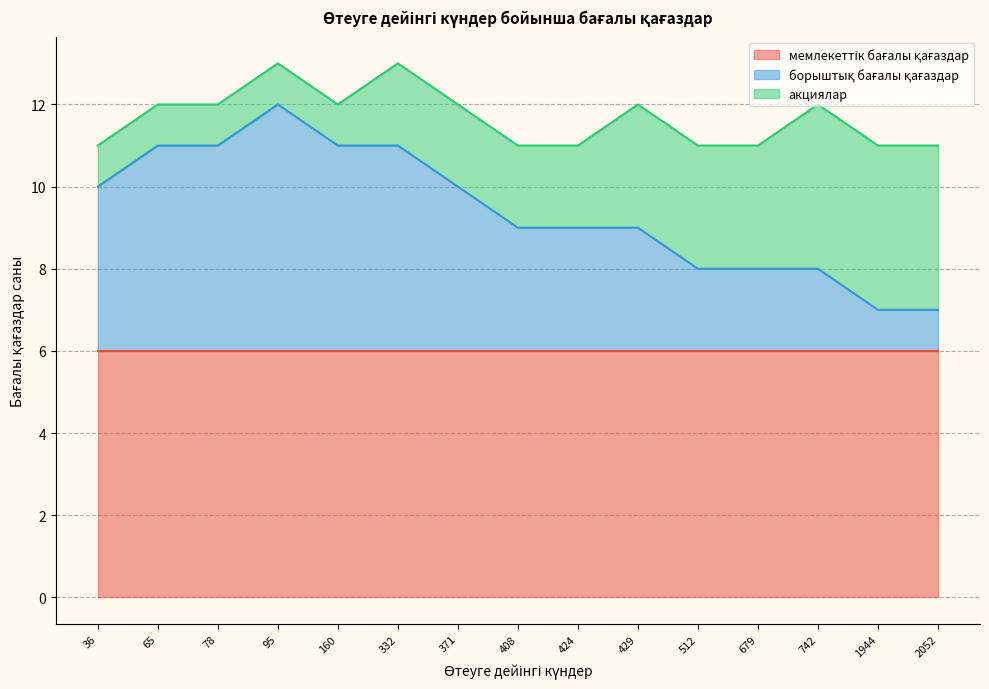

How many lines are shown in the chart?

3